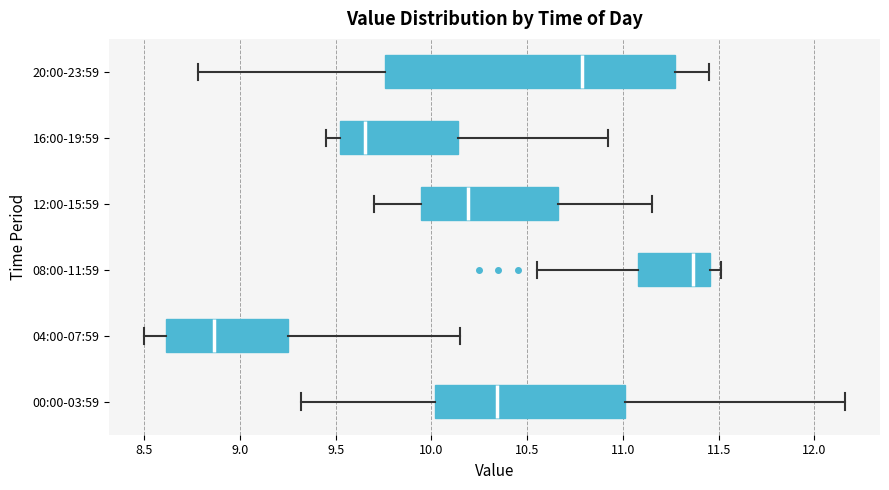

Which box has the furthest to the right median line?

08:00-11:59